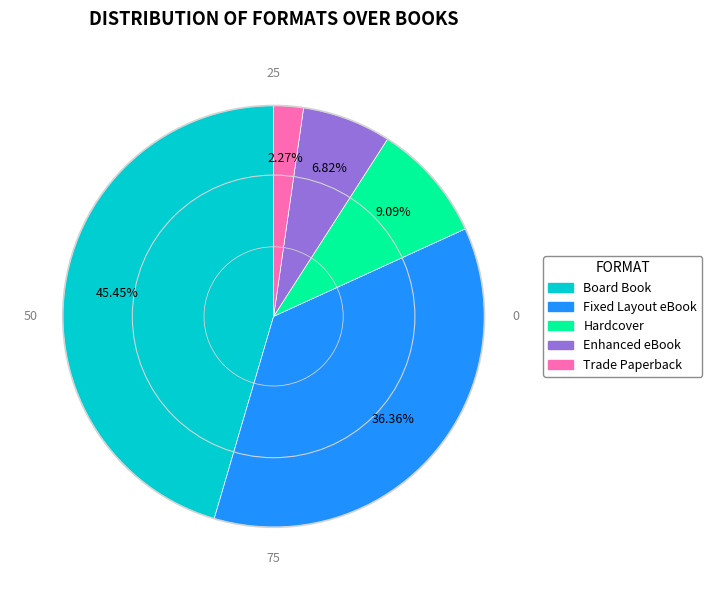

The Trade Paperback slice represents 14% of the pie. True or false?

False